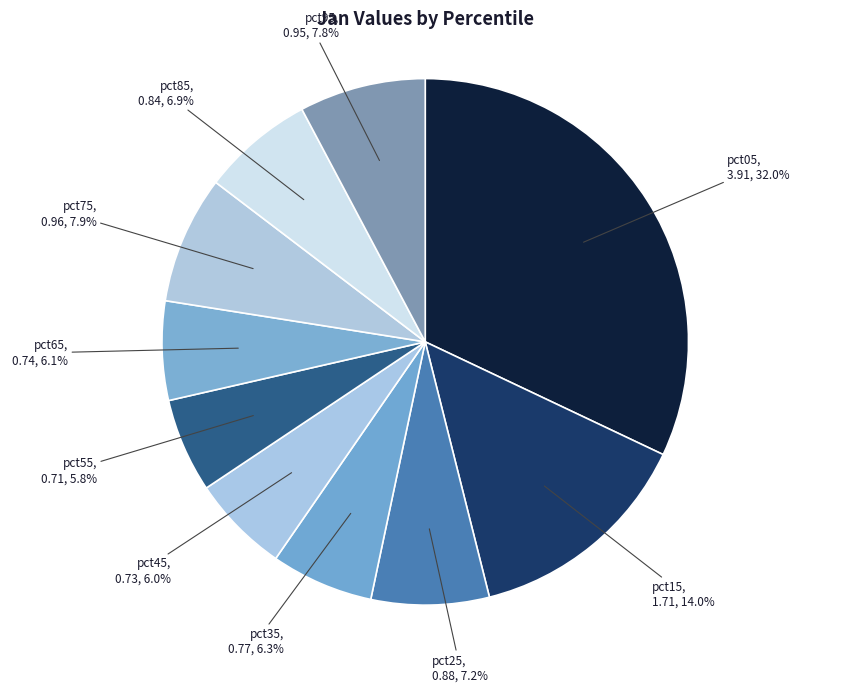

How many slices are in this pie chart?

10